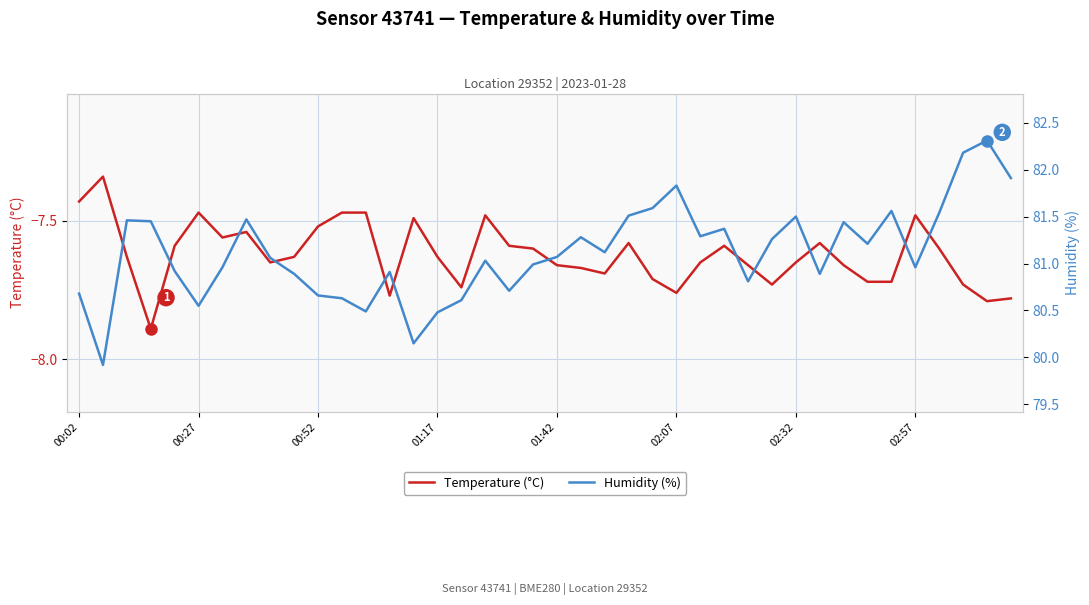

True or false: Temperature (°C) and Humidity (%) intersect in this chart.

False